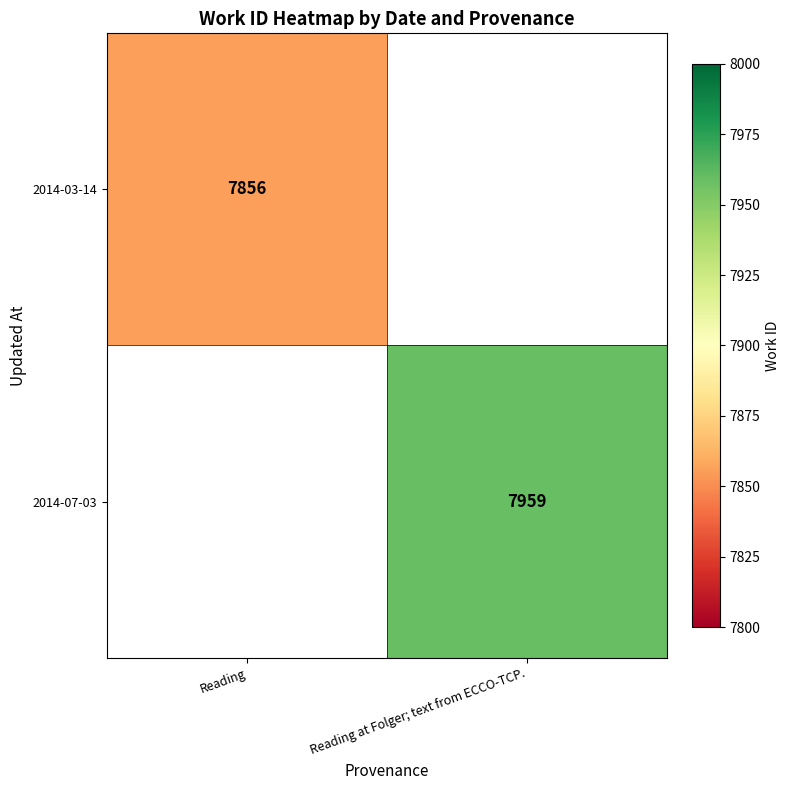

Is it true that 2014-03-14 equals 2839 at Reading?

False